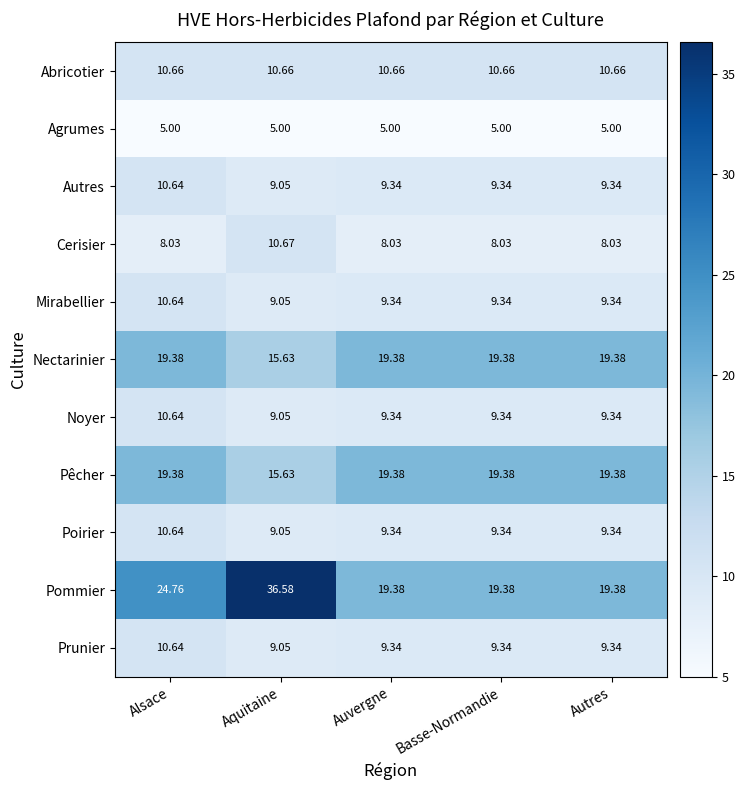

How many distinct data groups are displayed?

11